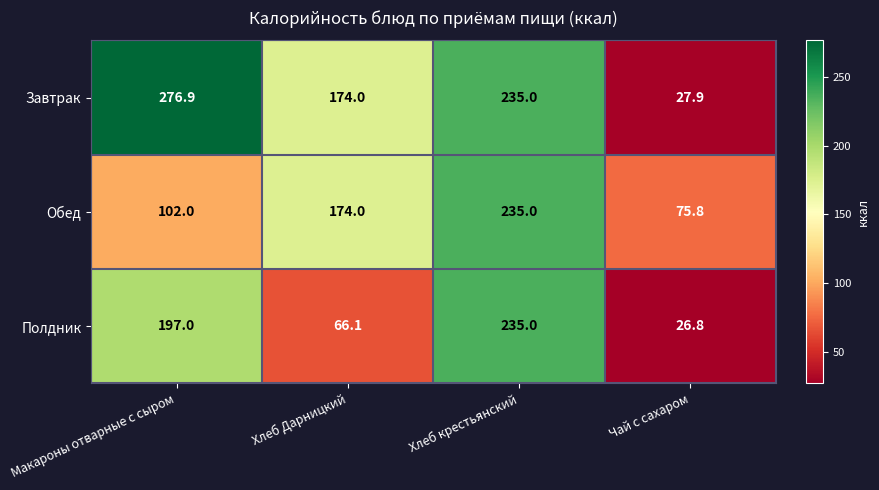

The value of Обед at Макароны отварные с сыром is 156.4. True or false?

False